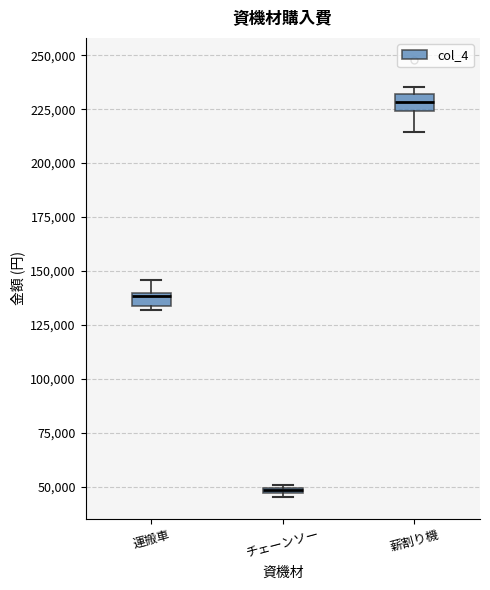

Where is the lower edge of the box for チェーンソー on the y-axis? The values are not printed on the chart, so give them approximately, as read against the axis.

45000